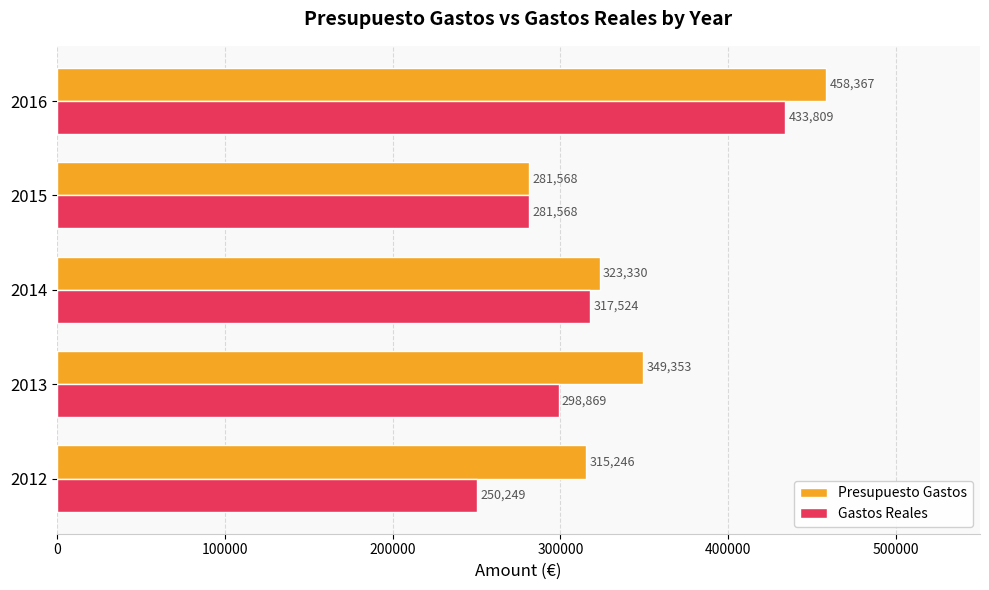

At which category is the sum across all series the highest?

2016